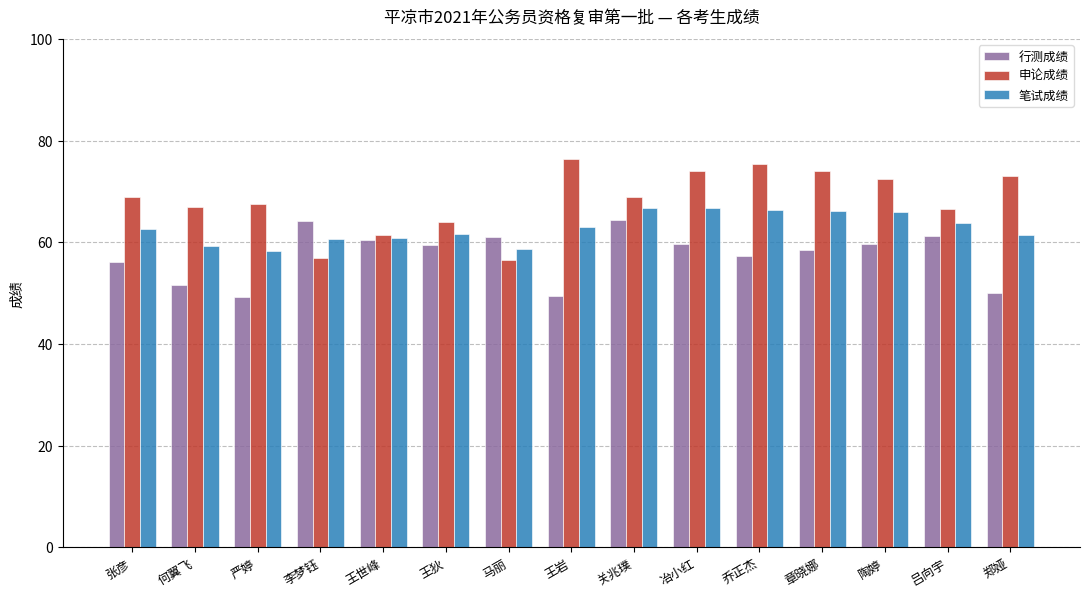

List the series in order of their overall mean, highest first.

申论成绩, 笔试成绩, 行测成绩